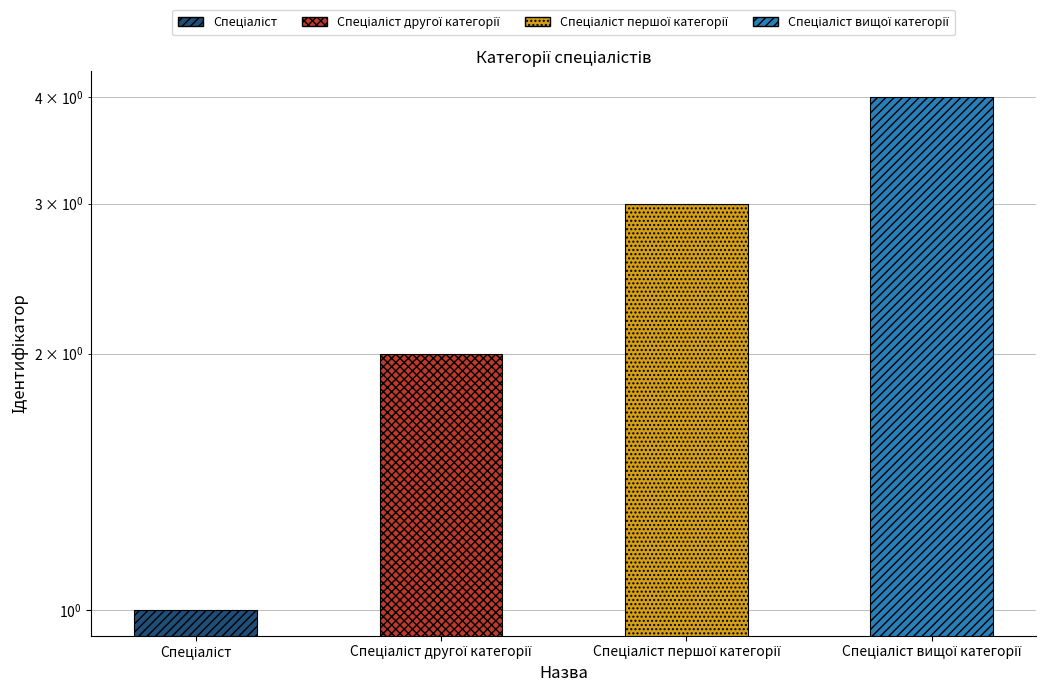

What is the label of the 4th bar from the right?

Спеціаліст